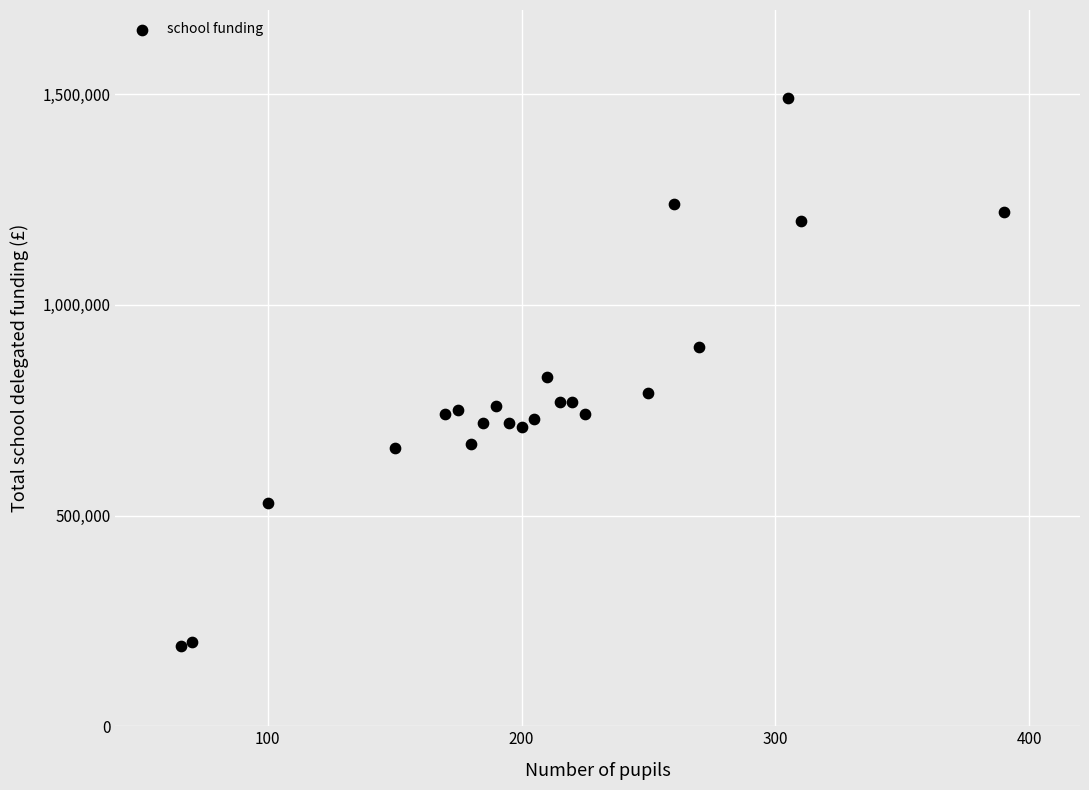

What is the range of Y values (max minus min)?

1300000